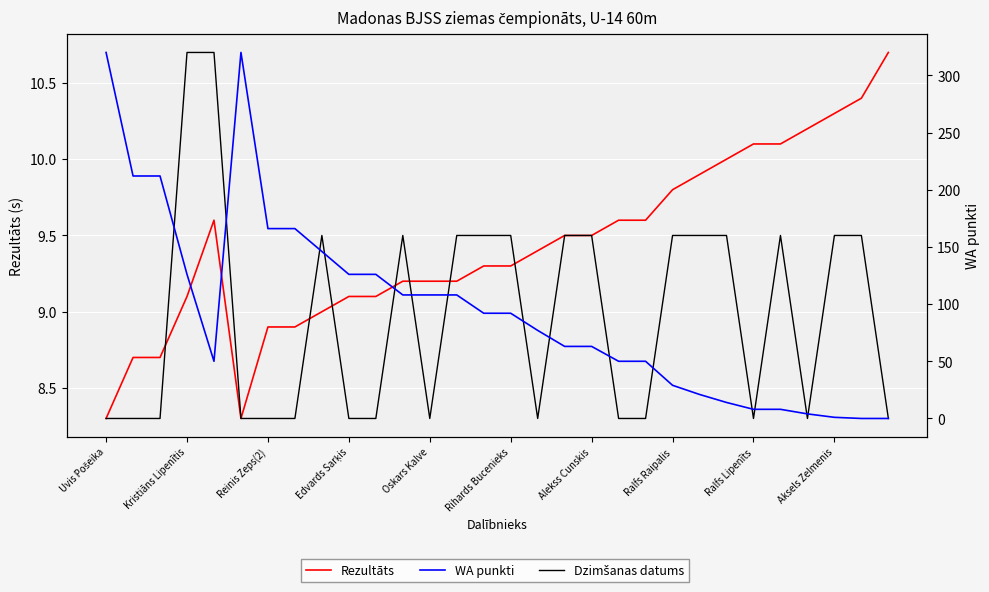

After their last crossing, which series has the higher values: WA punkti or Dzimšanas datums?

Dzimšanas datums